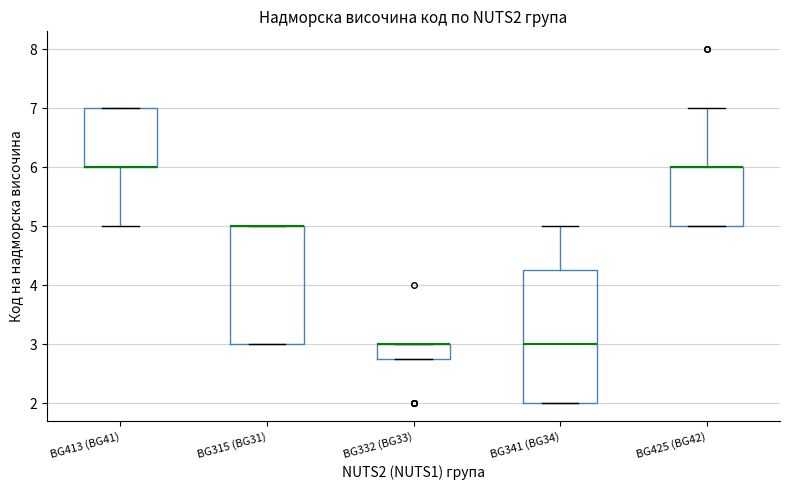

Where is the upper edge of the box for BG315 (BG31) on the y-axis? The values are not printed on the chart, so give them approximately, as read against the axis.

5.0